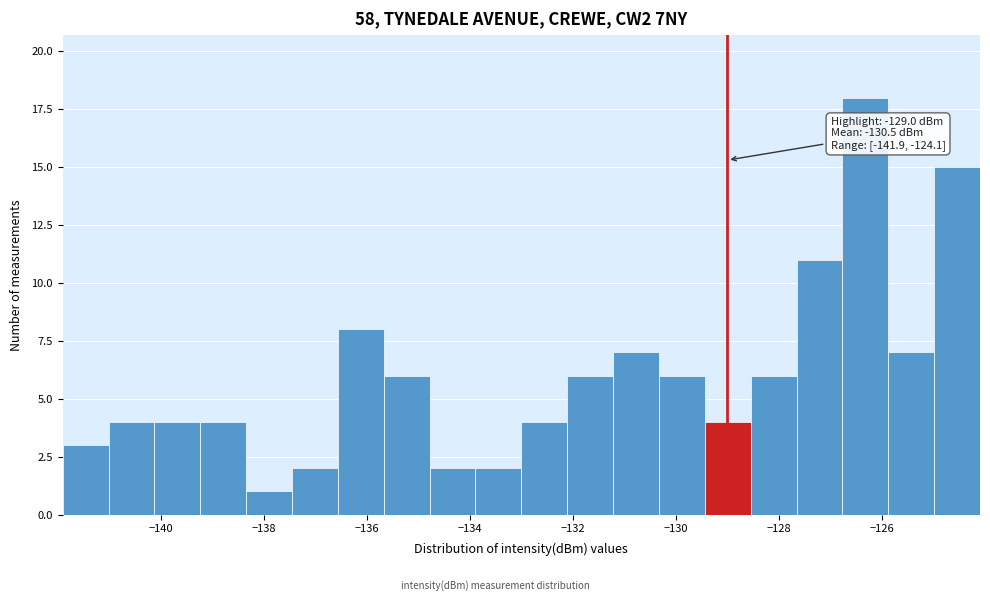

Which range on the x-axis has the tallest bar?

-126.8 to -125.8